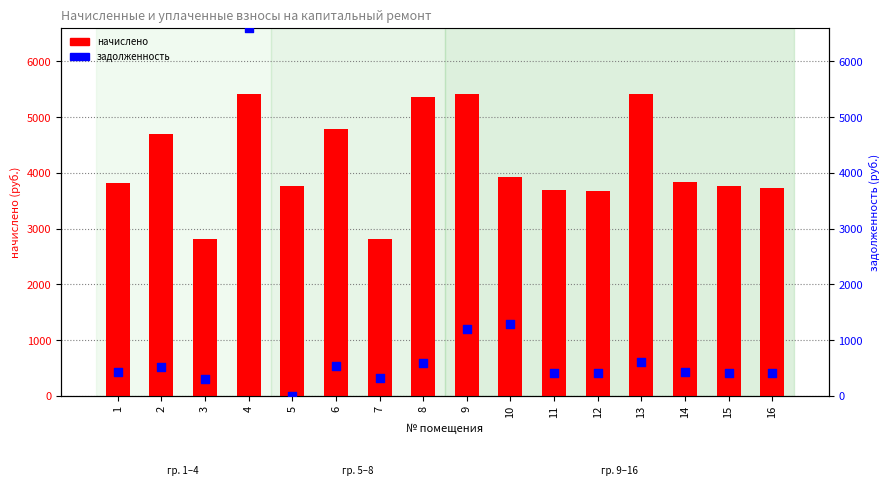

Which series has the widest spread of Y values?

задолженность